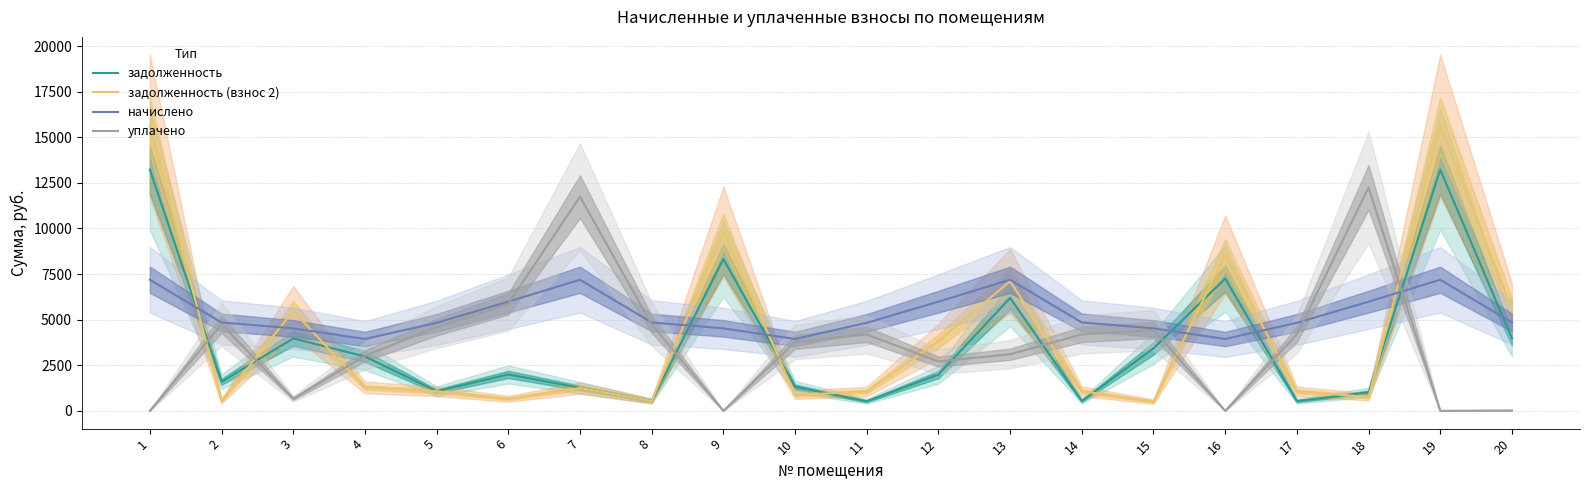

Does the chart have visible grid lines?

Yes